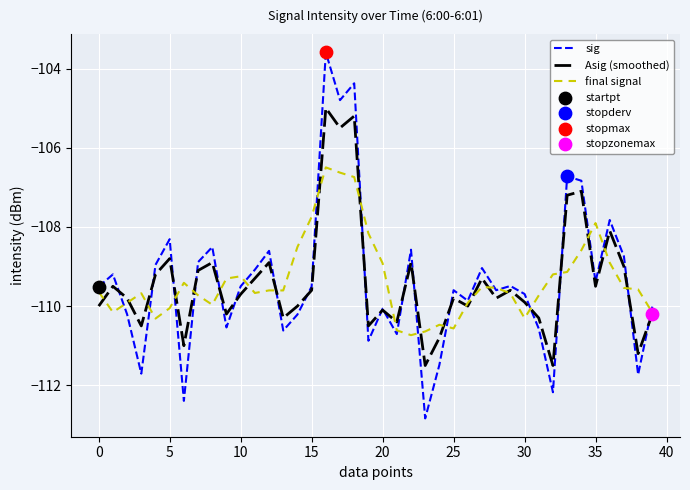

At how many categories does at least one series exceed -104?

1